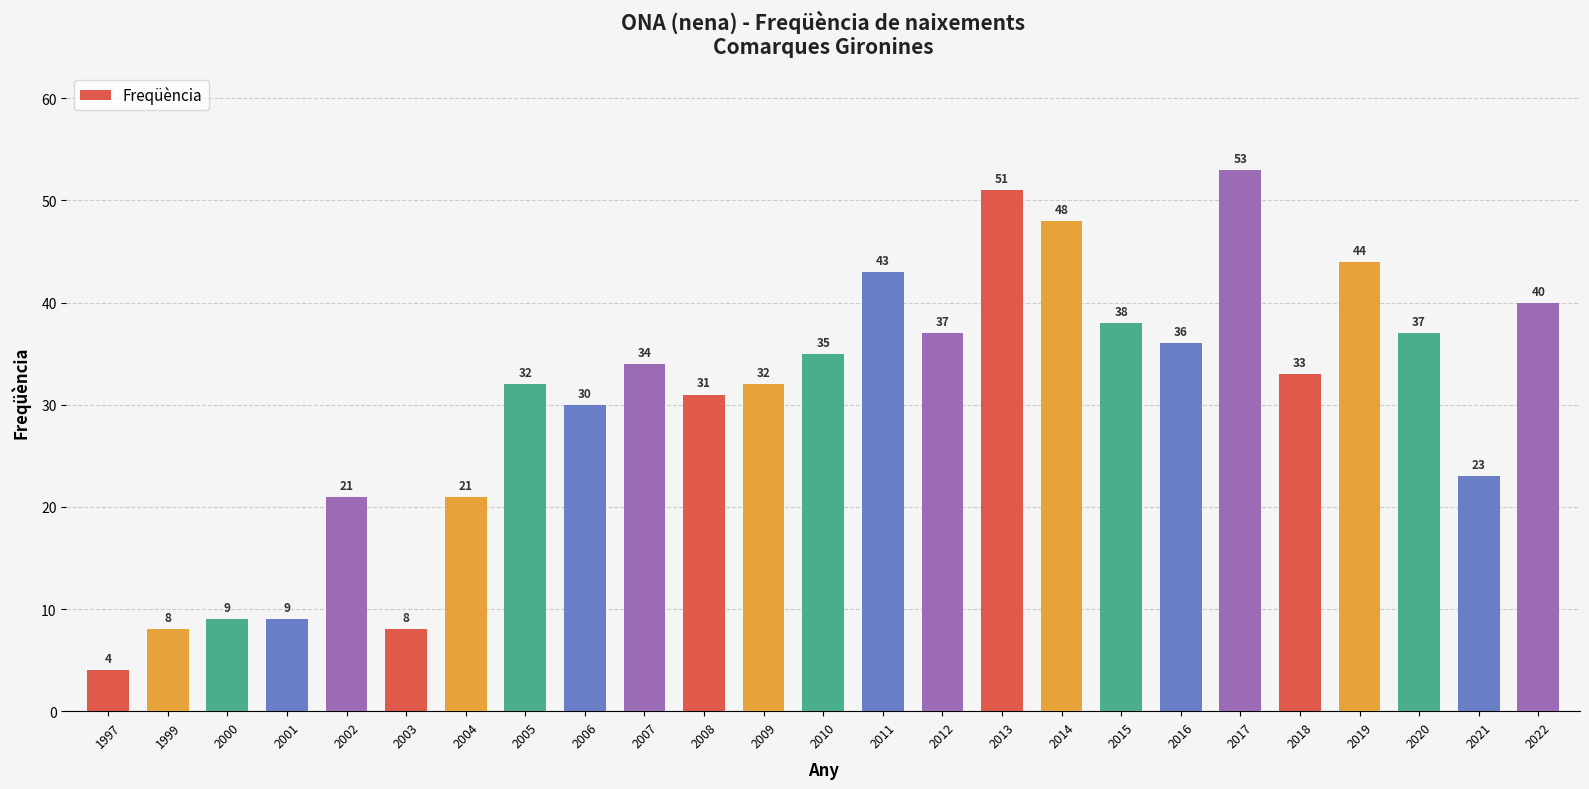

What is the maximum value shown in the chart?

53